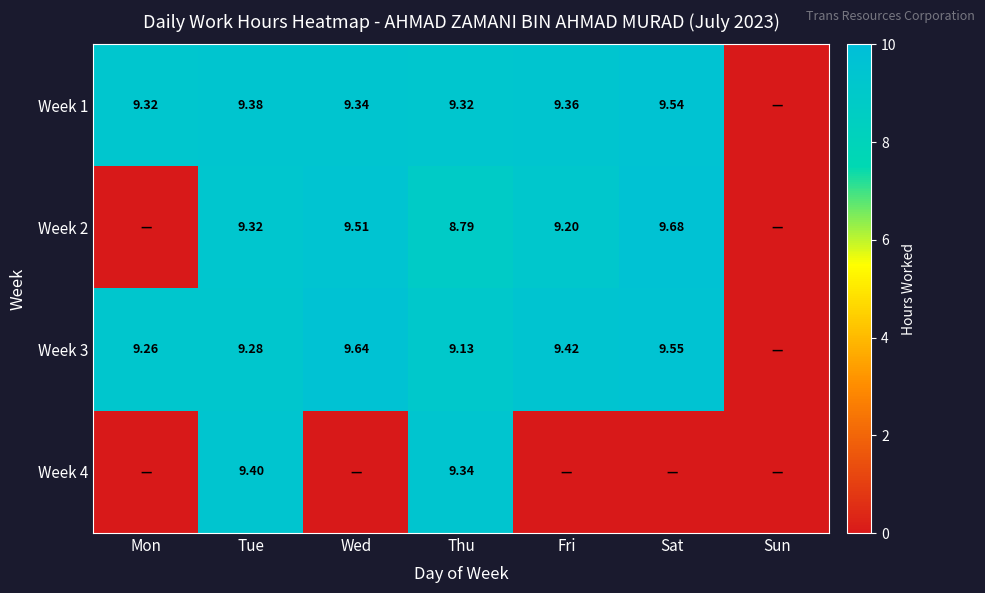

How many distinct data groups are displayed?

4